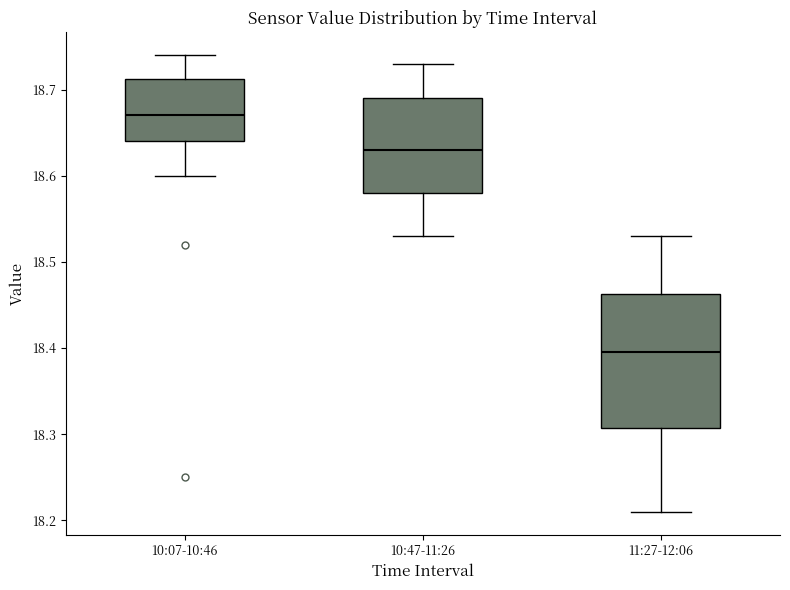

Reading left to right, read every box against the y-axis: the position of its median line, the range the box covers, and the ends of its whiskers. The values are not printed on the chart, so give them approximately, as read against the axis.

10:07-10:46: median 18.67, box 18.64 to 18.71, whiskers 18.60 to 18.74
10:47-11:26: median 18.63, box 18.58 to 18.69, whiskers 18.53 to 18.73
11:27-12:06: median 18.40, box 18.31 to 18.46, whiskers 18.21 to 18.53